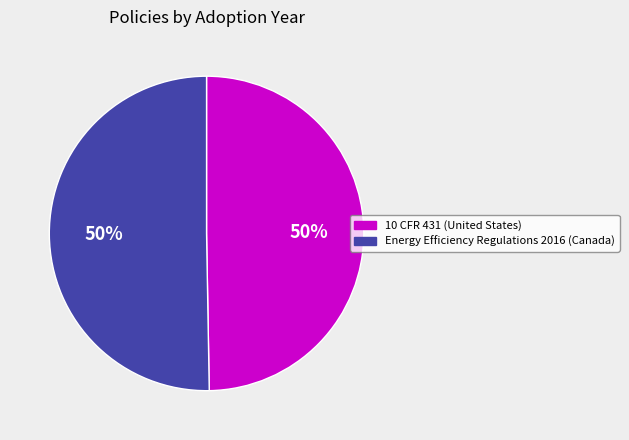

Combined, do Energy Efficiency Regulations 2016 (Canada) and 10 CFR 431 (United States) account for over 50%?

Yes